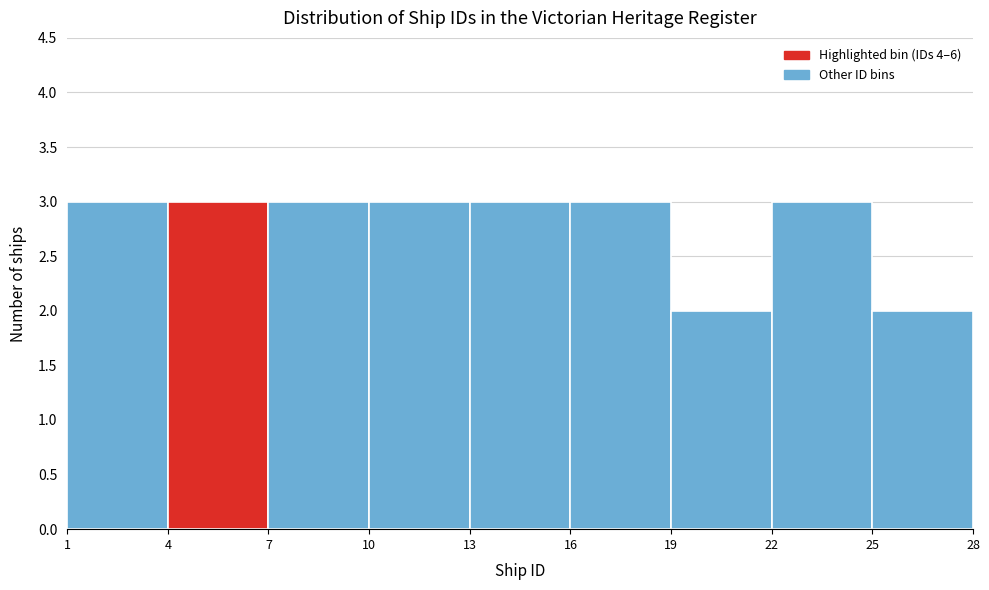

Reading left to right, transcribe this chart: for each bar, give the range it covers on the x-axis and its height. The values are not printed on the chart, so give them approximately, as read against the axis.

1 to 4: 3
4 to 7: 3
7 to 10: 3
10 to 13: 3
13 to 16: 3
16 to 19: 3
19 to 22: 2
22 to 25: 3
25 to 28: 2